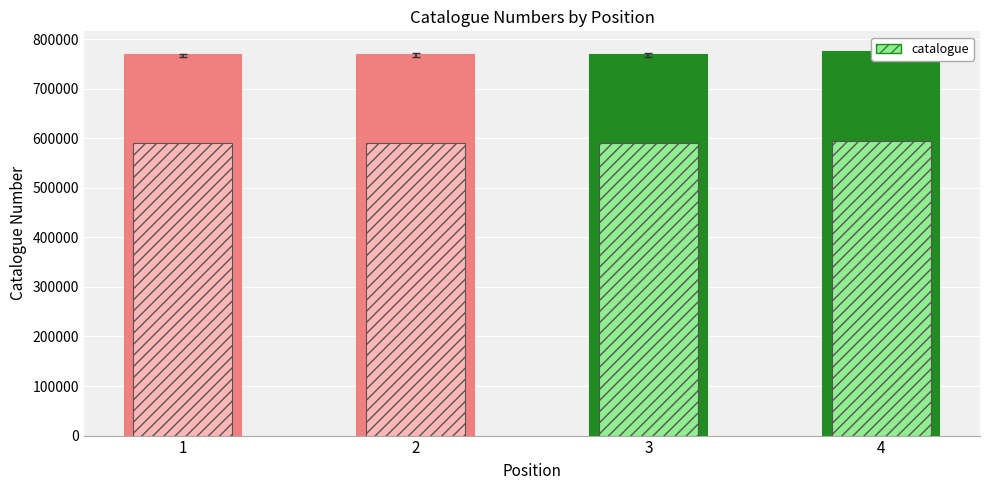

Rank the categories by value from lowest to highest.

1, 2, 3, 4